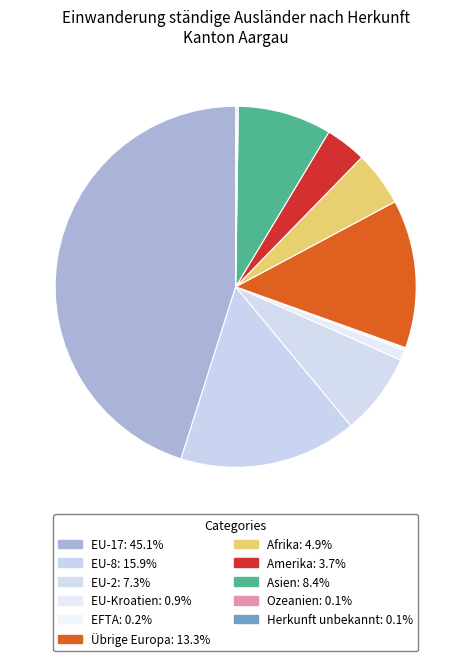

Is EU-8 the majority of the pie?

No